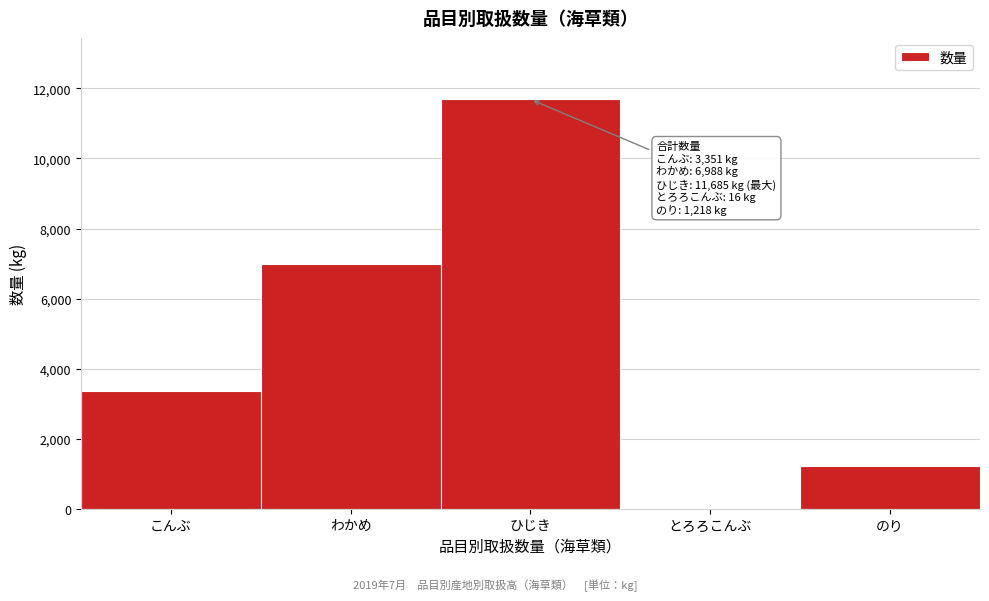

Reading left to right, list all the values displayed in this chart.

こんぶ=3351	わかめ=6988	ひじき=11685	とろろこんぶ=16	のり=1218